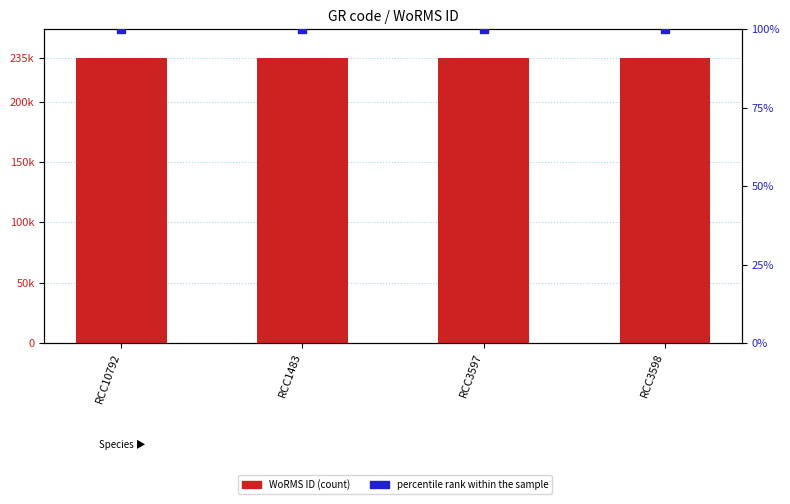

At which category is the sum across all series the highest?

RCC1483